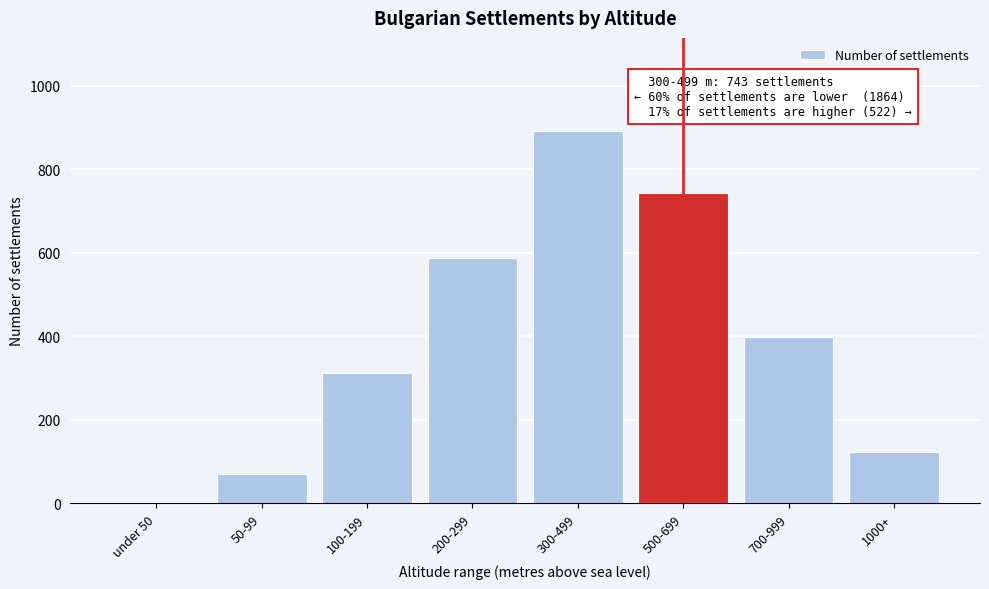

Reading left to right, extract all data points from this chart.

under 50=0	50-99=71	100-199=312	200-299=589	300-499=892	500-699=743	700-999=398	1000+=124